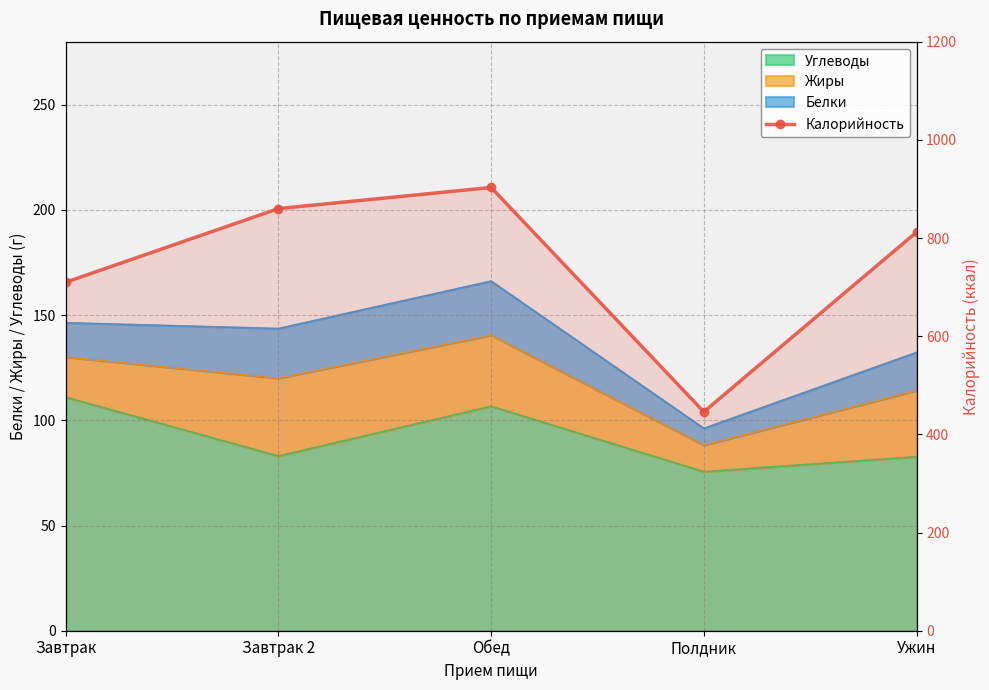

List the labels in order of value, smallest first.

Полдник, Завтрак, Ужин, Завтрак 2, Обед